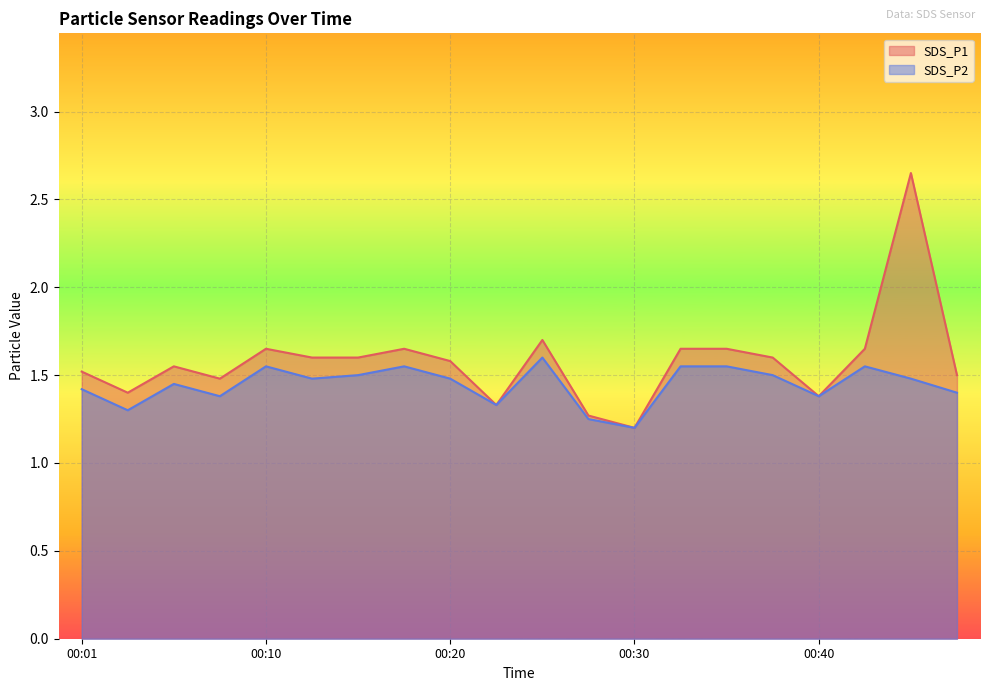

True or false: SDS_P2 and SDS_P1 cross at least once.

False